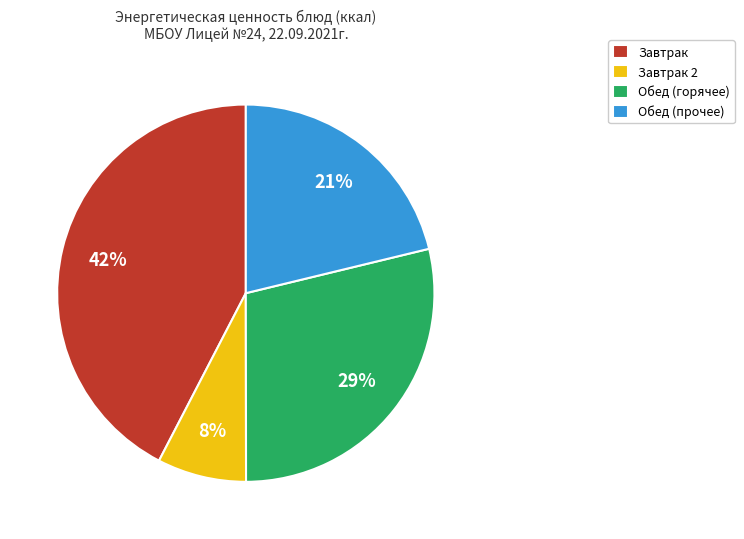

Which category has the smallest portion of the pie?

Завтрак 2